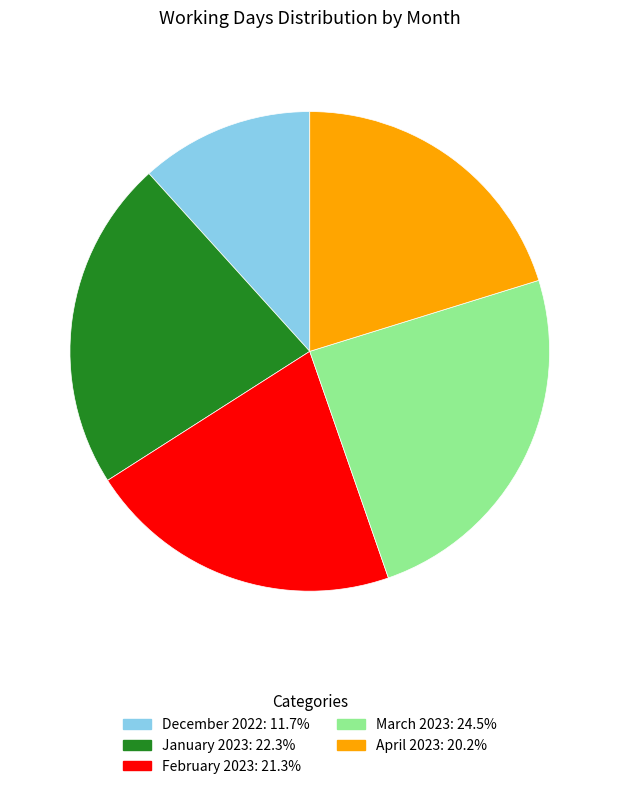

Which slice is the largest?

March 2023